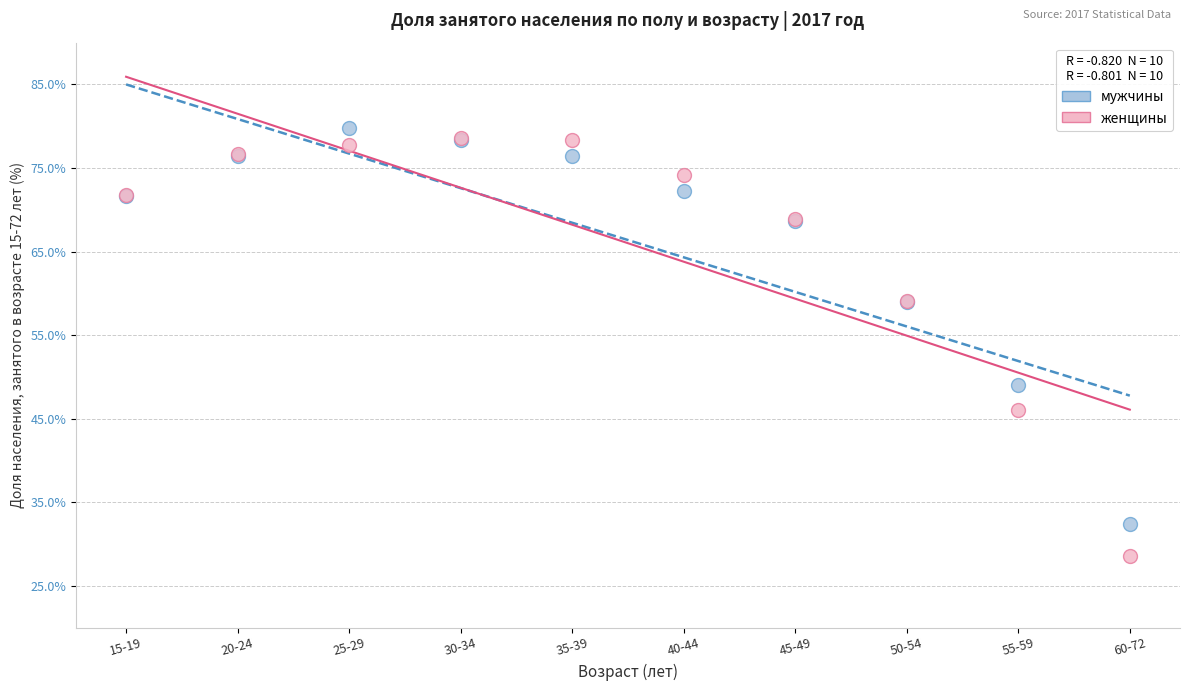

In the женщины series, what Y value is closest to 53?

59.1